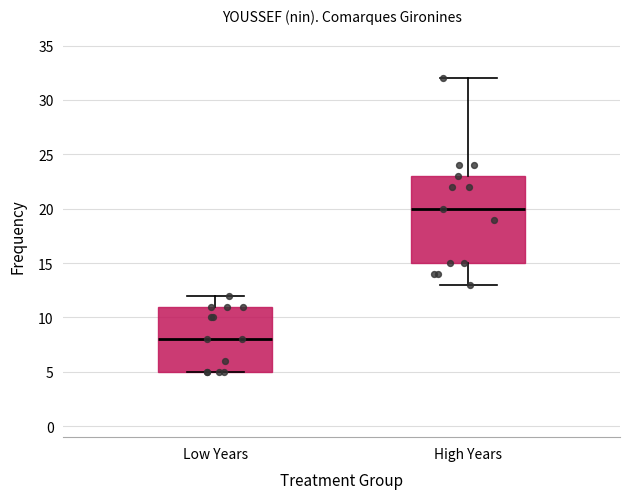

Where does the median line of the box for Low Years sit on the y-axis? The values are not printed on the chart, so give them approximately, as read against the axis.

8